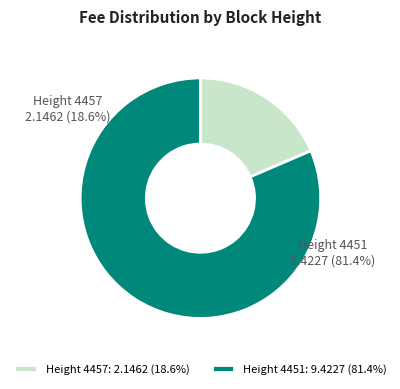

To the nearest percent, what percentage of the pie is 4451?

81%